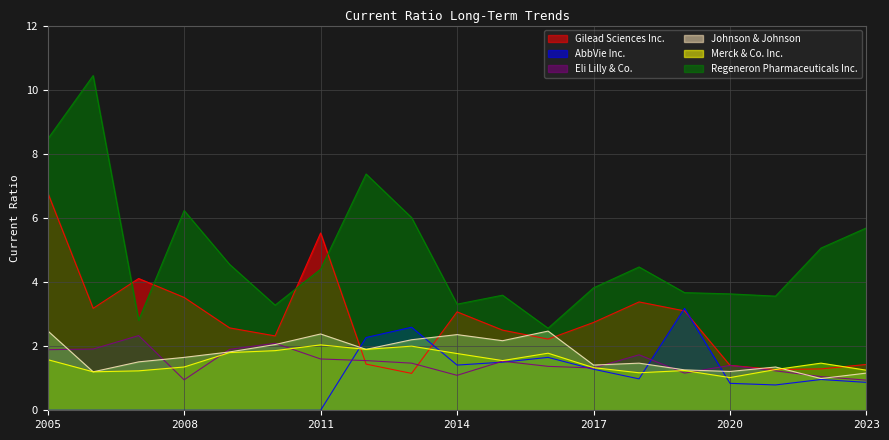

The Eli Lilly & Co. series shows 2.4 at 2011. True or false?

False